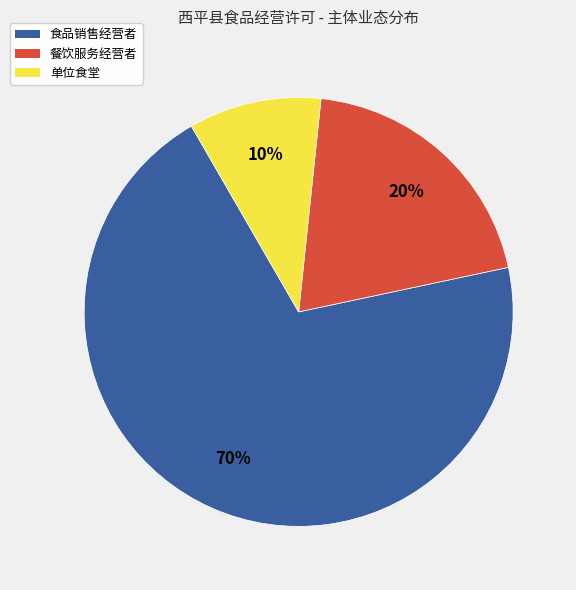

Do 餐饮服务经营者 and 单位食堂 together represent more than half of the pie?

No